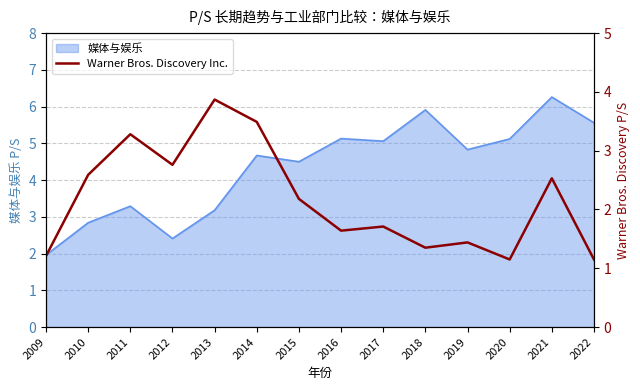

Reading left to right, extract all data points from this chart.

1.2	2.6	3.3	2.8	3.9	3.5	2.2	1.6	1.7	1.4	1.4	1.1	2.5	1.1